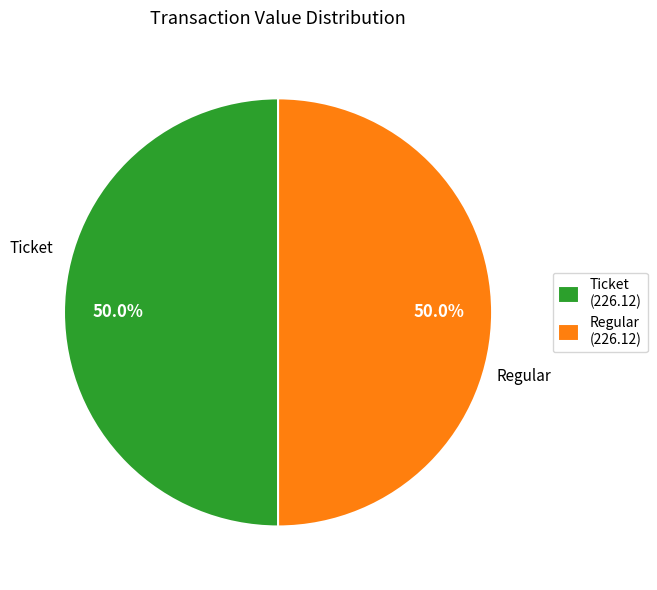

What is the total percentage of Regular (226.12) and Ticket (226.12)?

100.0%